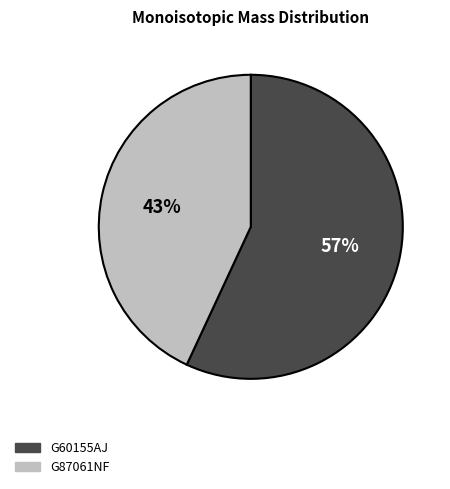

To the nearest percent, what is the combined percentage of G60155AJ and G87061NF?

100%